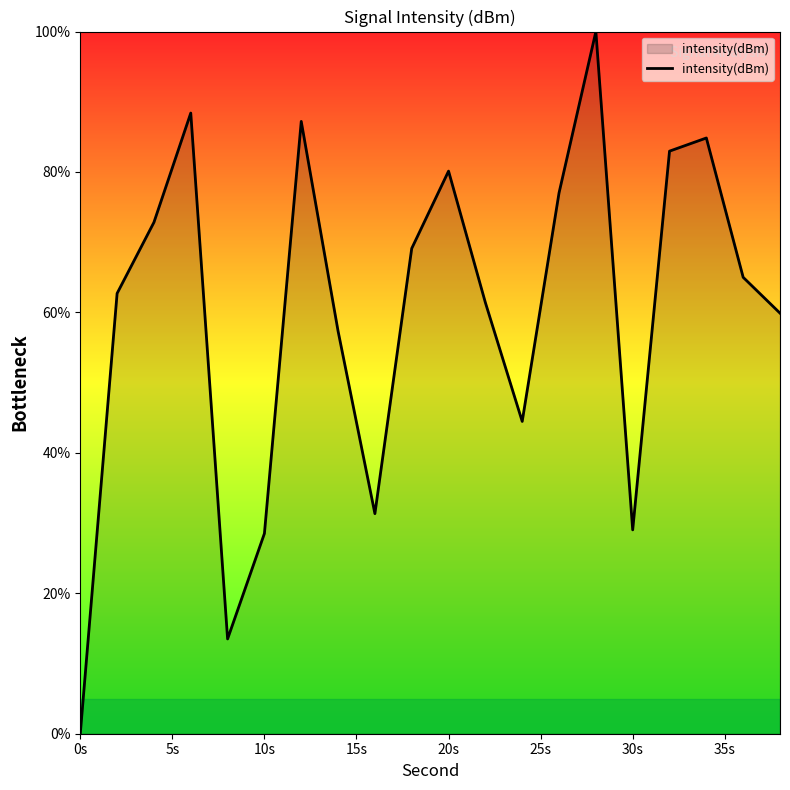

What is the maximum value shown in the chart?

100.0